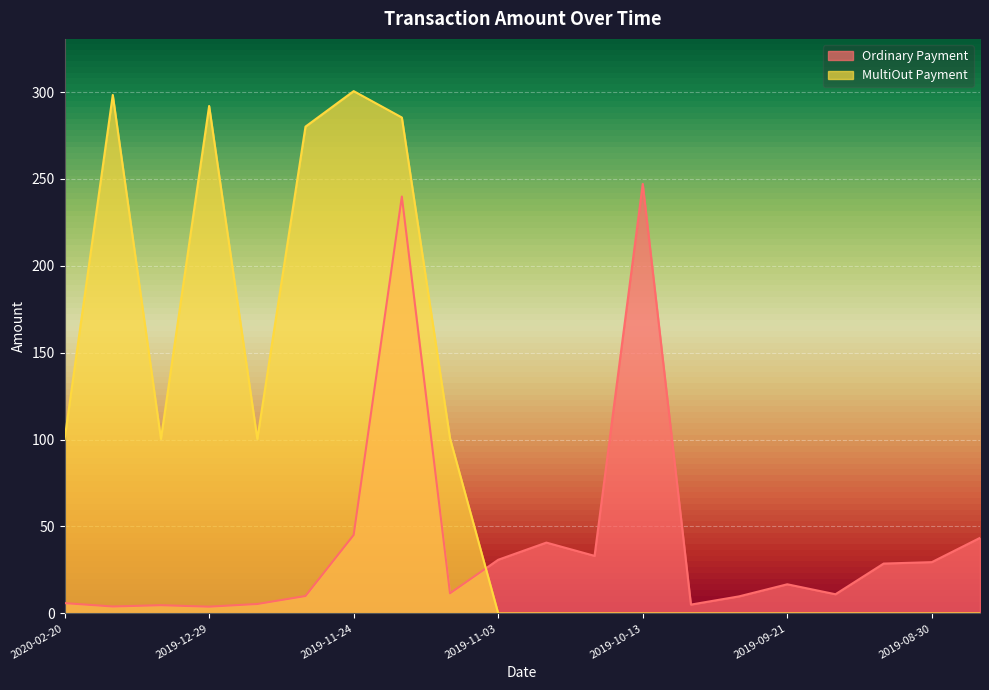

What are all the series names shown in the legend?

Ordinary Payment, MultiOut Payment